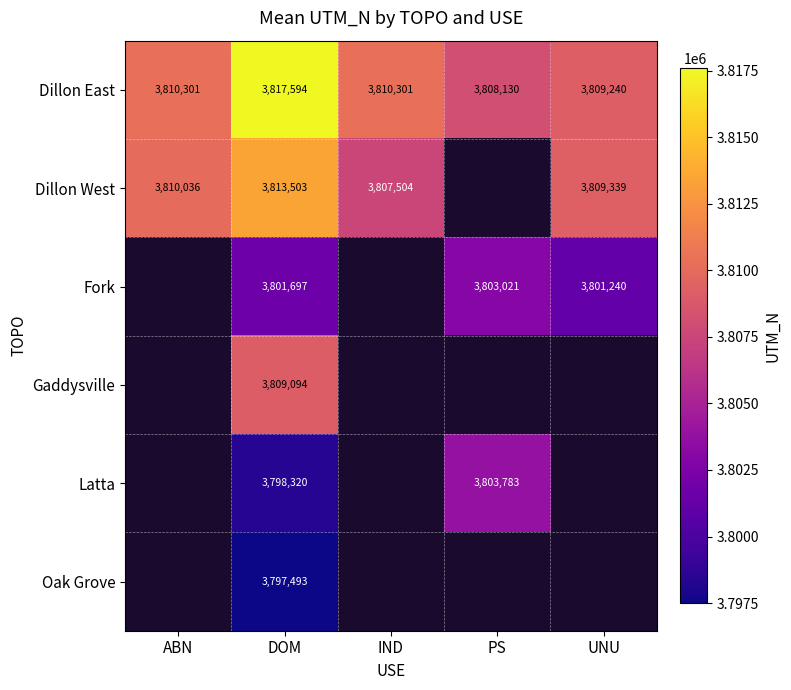

Between UNU and PS, which is larger?

UNU